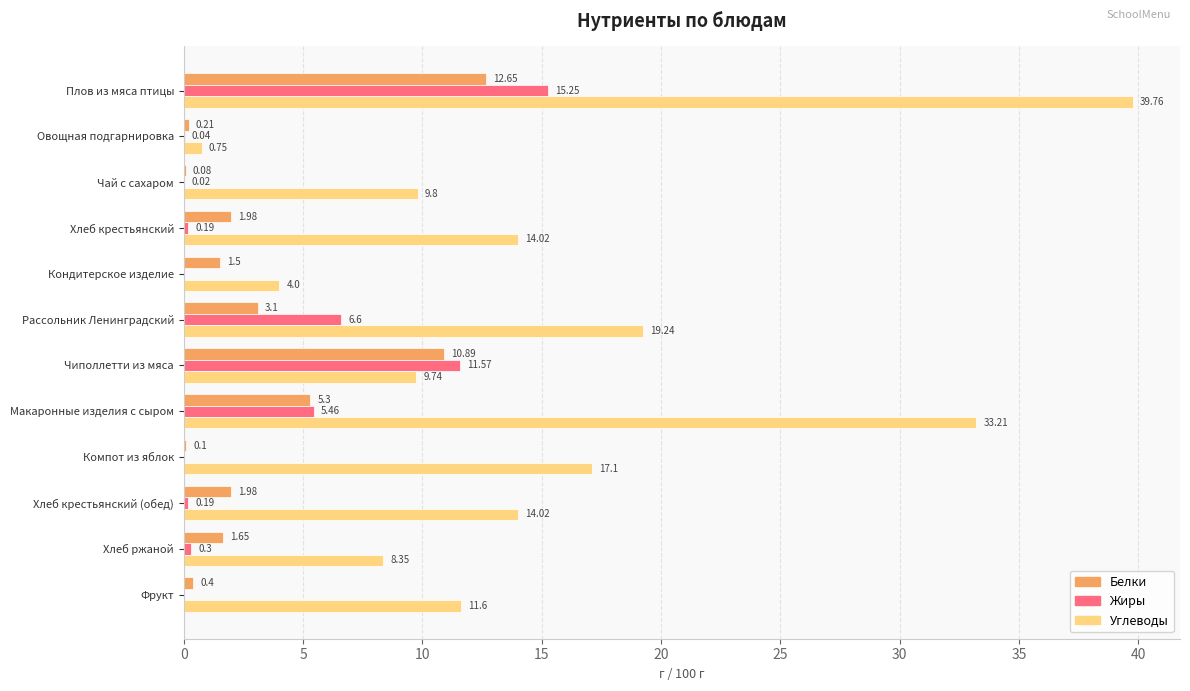

What is the sum of the Углеводы values at Хлеб крестьянский and Плов из мяса птицы?

53.8